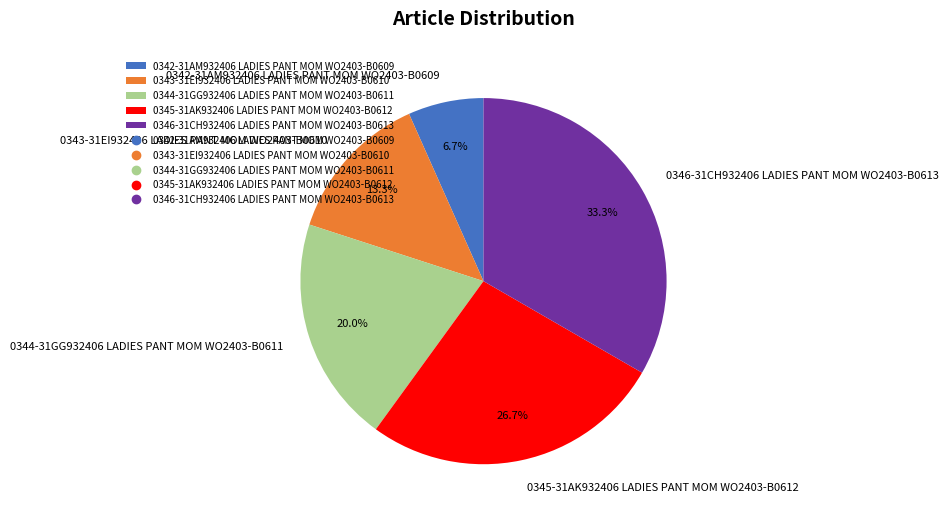

To the nearest percent, what is the combined percentage of 0345-31AK932406 LADIES PANT MOM WO2403-B0612 and 0343-31EI932406 LADIES PANT MOM WO2403-B0610?

40%